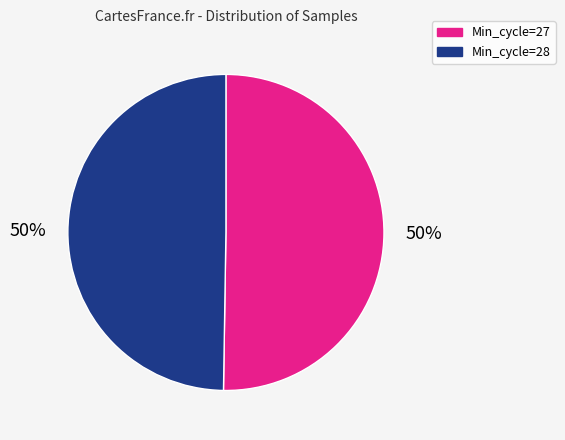

Count the number of slices in the pie.

2